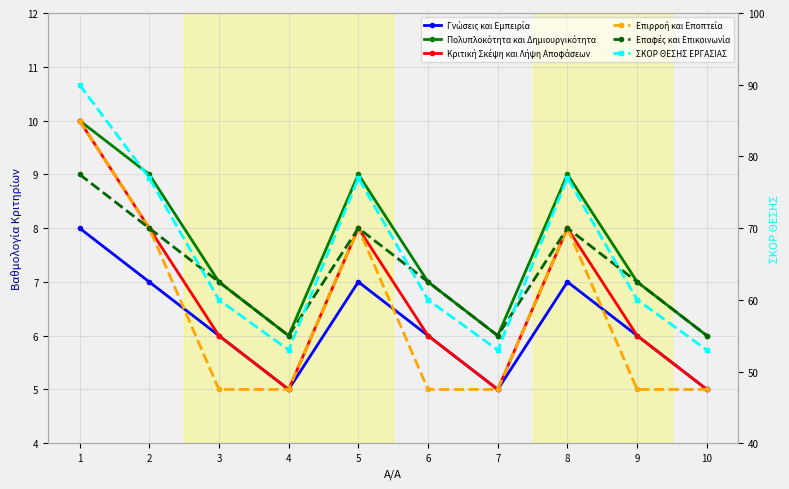

What are all the series names shown in the legend?

Γνώσεις και Εμπειρία, Πολυπλοκότητα και Δημιουργικότητα, Κριτική Σκέψη και Λήψη Αποφάσεων, Επιρροή και Εποπτεία, Επαφές και Επικοινωνία, ΣΚΟΡ ΘΕΣΗΣ ΕΡΓΑΣΙΑΣ